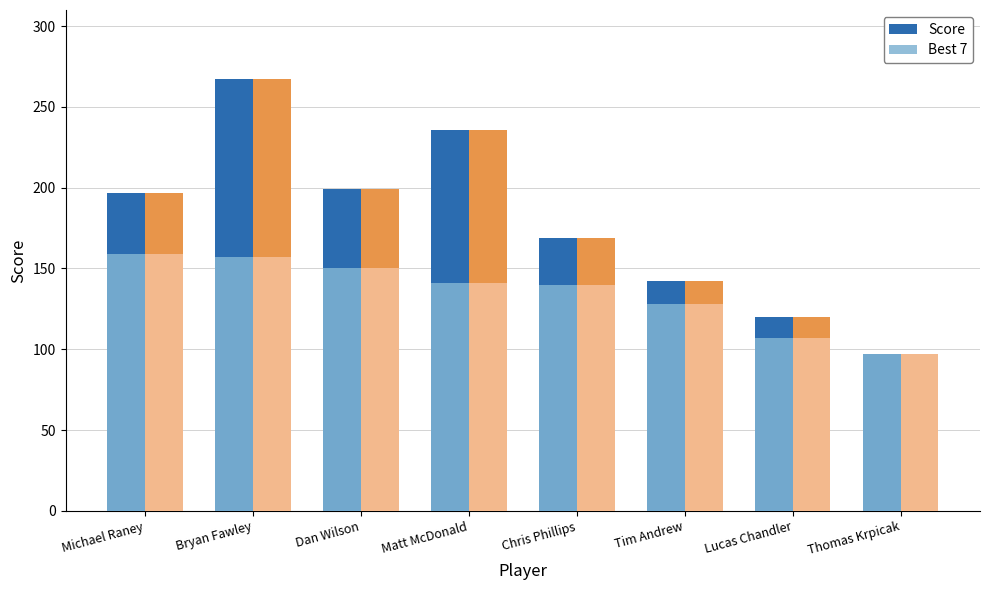

At which category does the chart reach its peak across all series?

Bryan Fawley